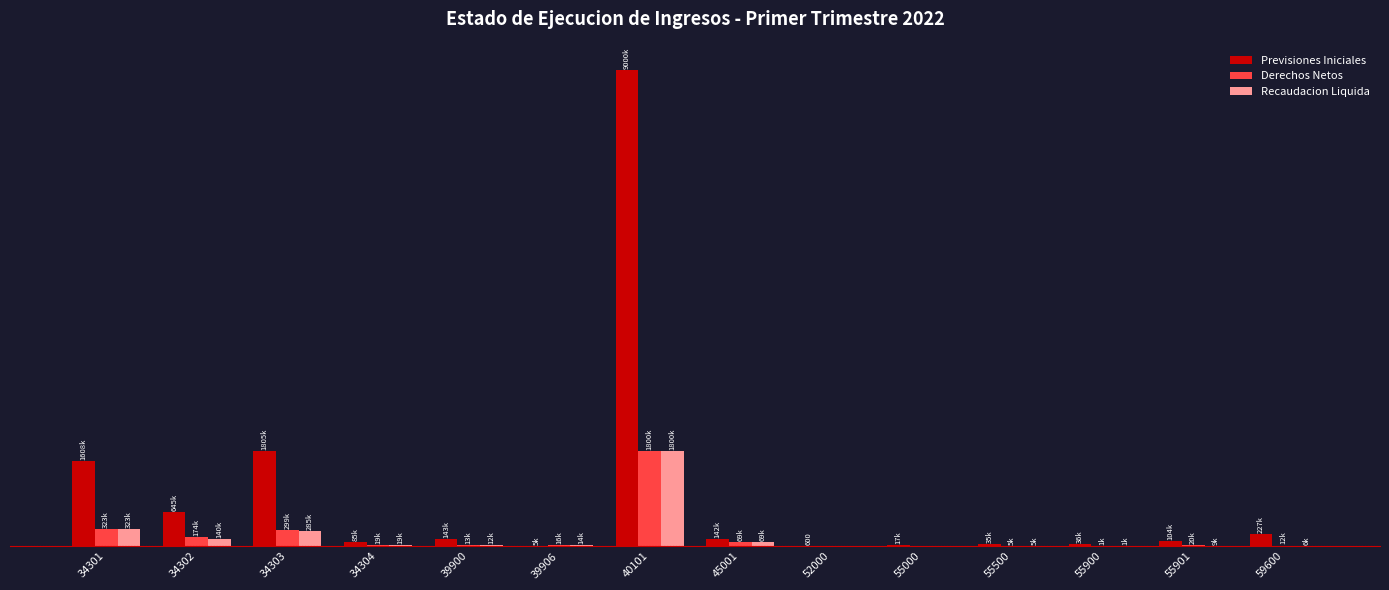

What are all the series names shown in the legend?

Previsiones Iniciales, Derechos Netos, Recaudacion Liquida